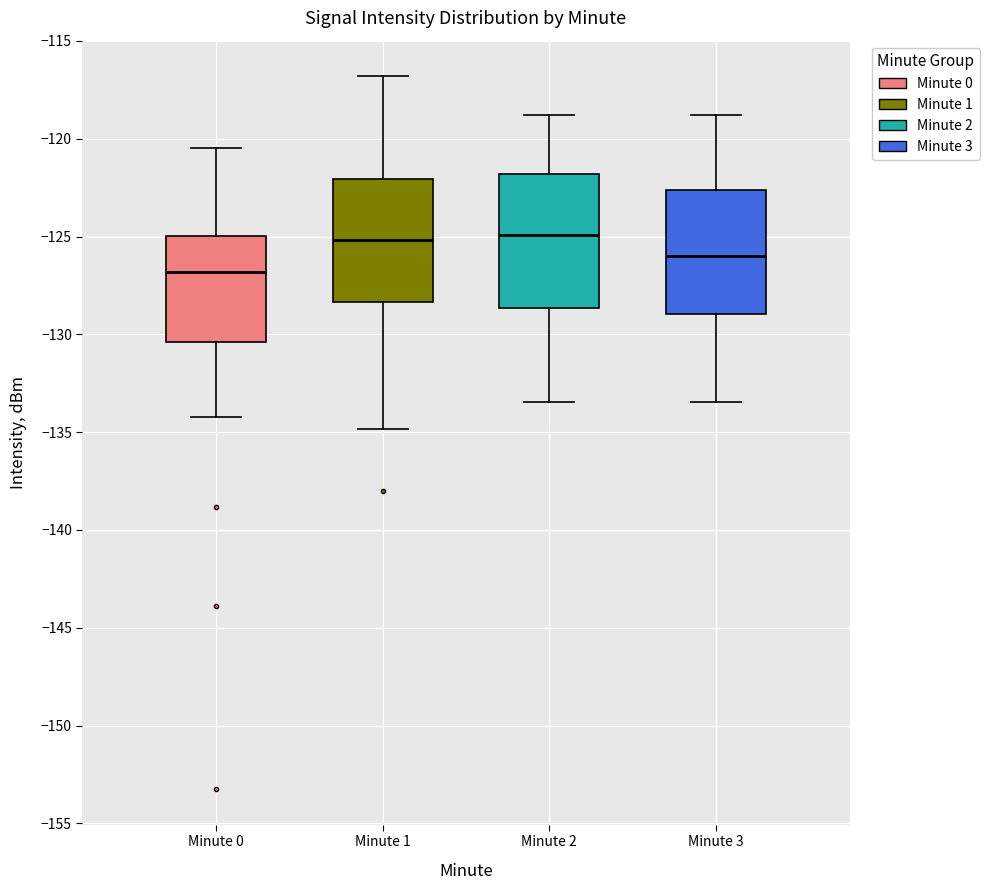

Reading left to right, read every box against the y-axis: the position of its median line, the range the box covers, and the ends of its whiskers. The values are not printed on the chart, so give them approximately, as read against the axis.

Minute 0: median -127.0, box -130.5 to -125.0, whiskers -134.0 to -120.5
Minute 1: median -125.0, box -128.5 to -122.0, whiskers -135.0 to -117.0
Minute 2: median -125.0, box -128.5 to -122.0, whiskers -133.5 to -119.0
Minute 3: median -126.0, box -129.0 to -122.5, whiskers -133.5 to -119.0